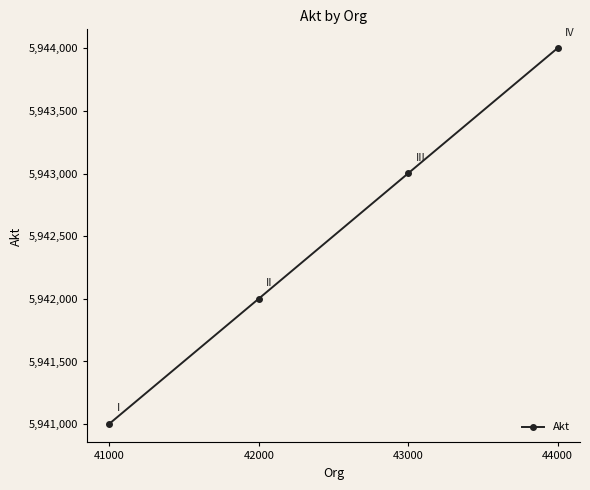

Reading left to right, list all the values displayed in this chart.

5941004	5942002	5943002	5944001